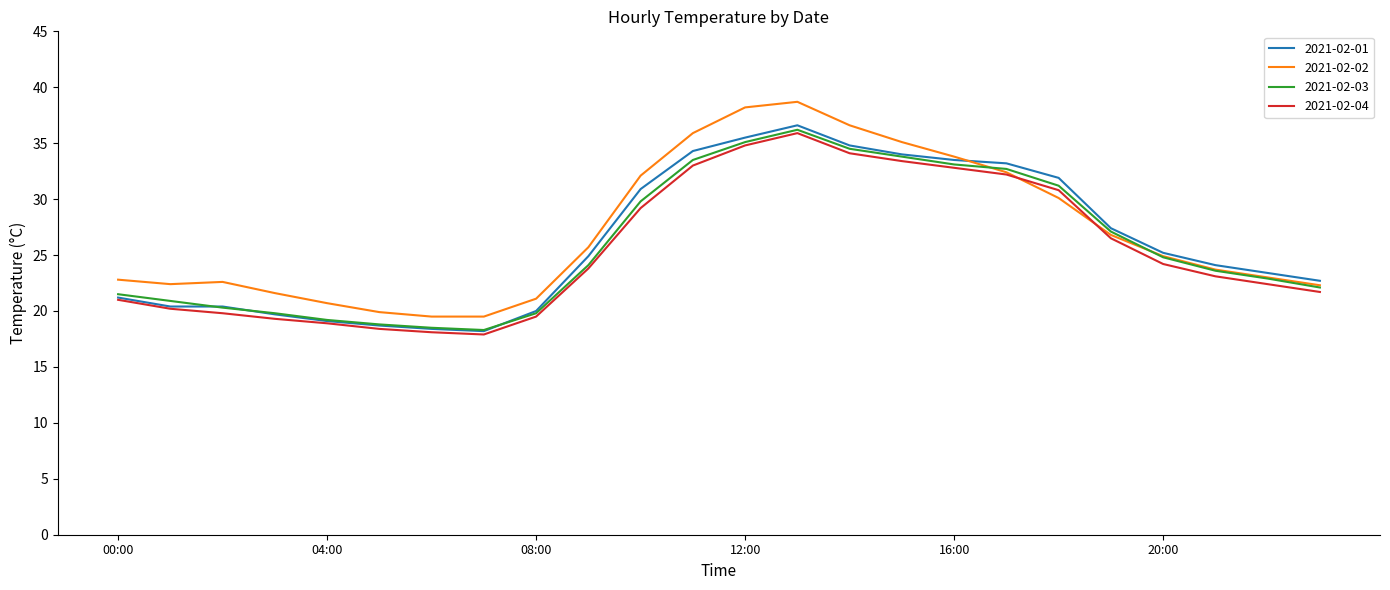

Which series has the largest range (max minus min)?

2021-02-02